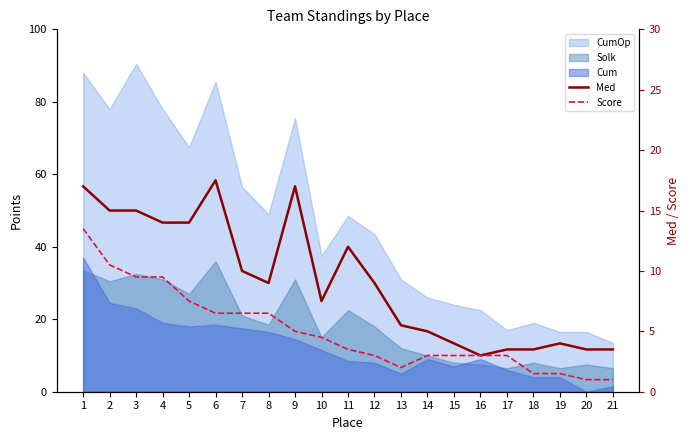

How many interior local peaks does the Med series have?

4